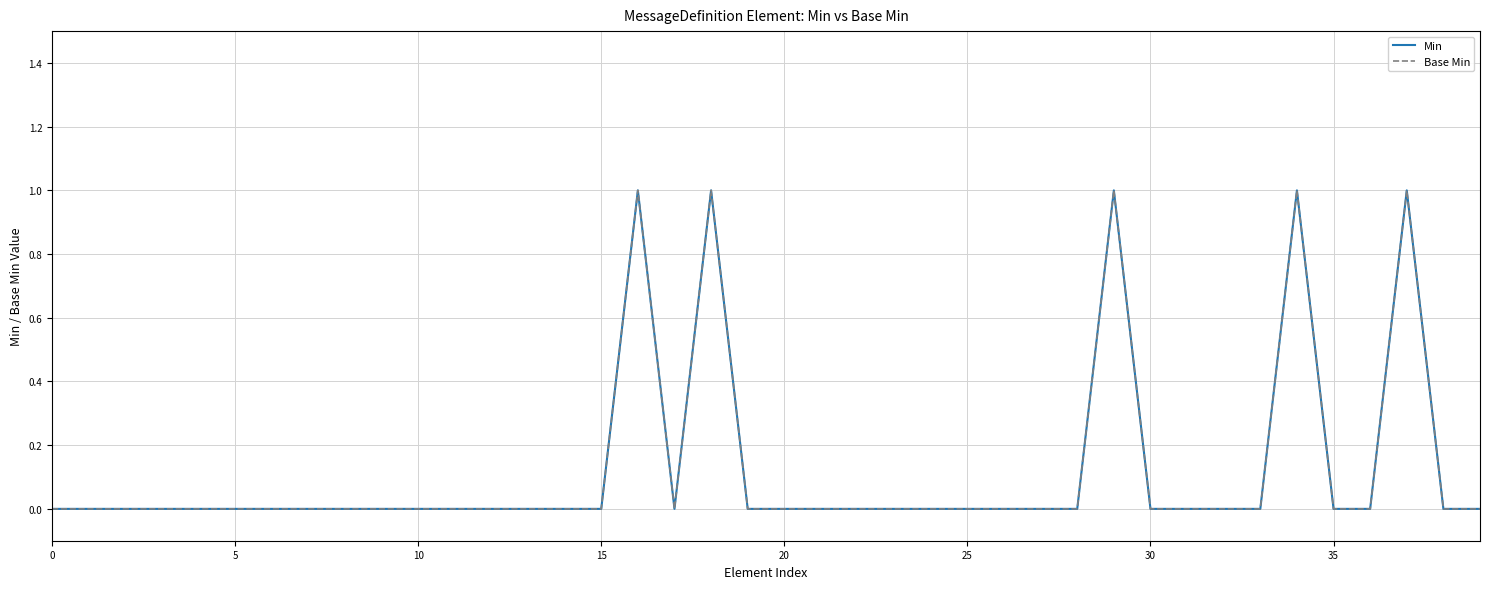

In Min, how many points are higher than both neighbors (excluding endpoints)?

5